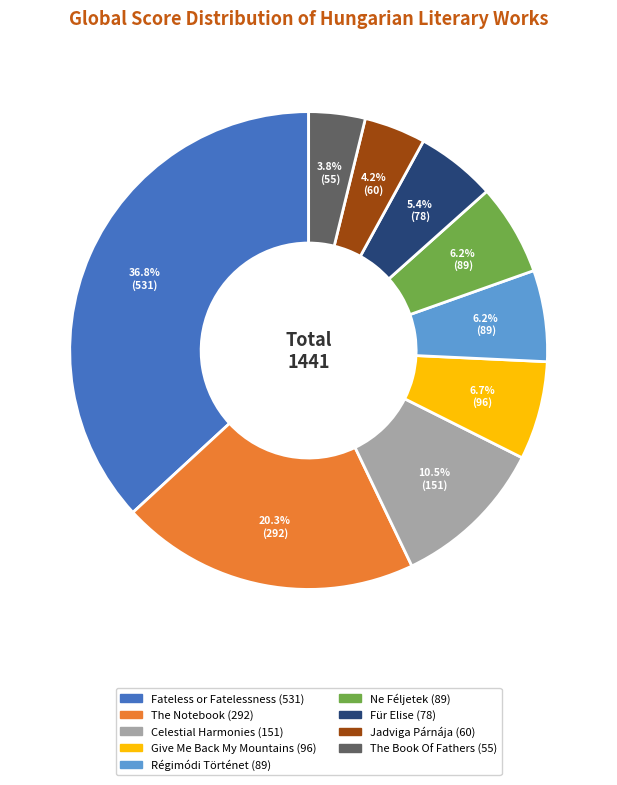

Does Jadviga Párnája account for over 50% of the chart?

No